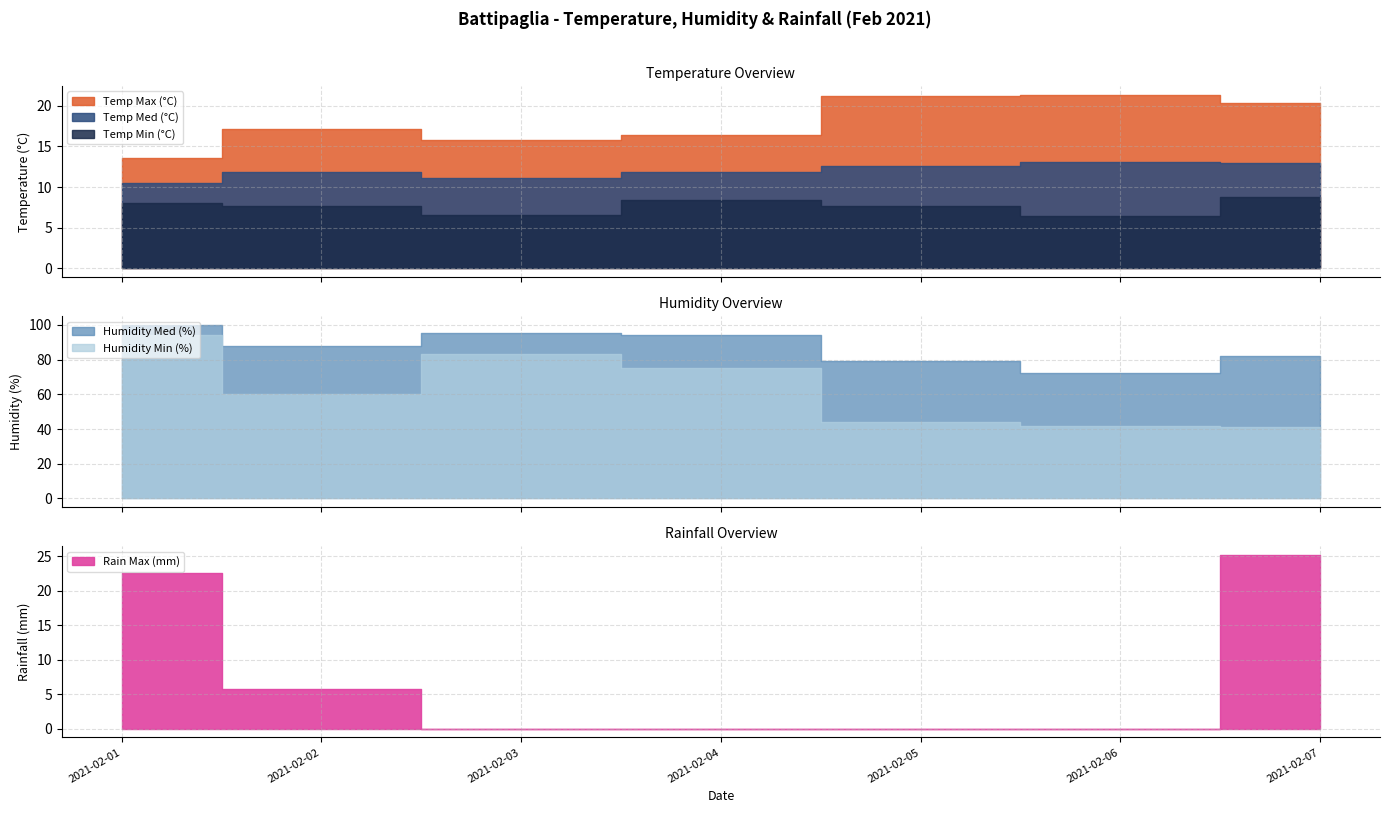

The value of Humidity Med (%) at 2021-02-04 is 134.0. True or false?

False